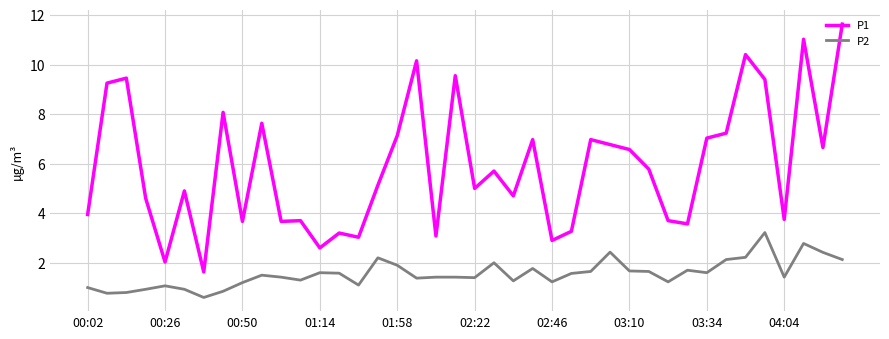

What is the highest value of the P2 series?

3.2